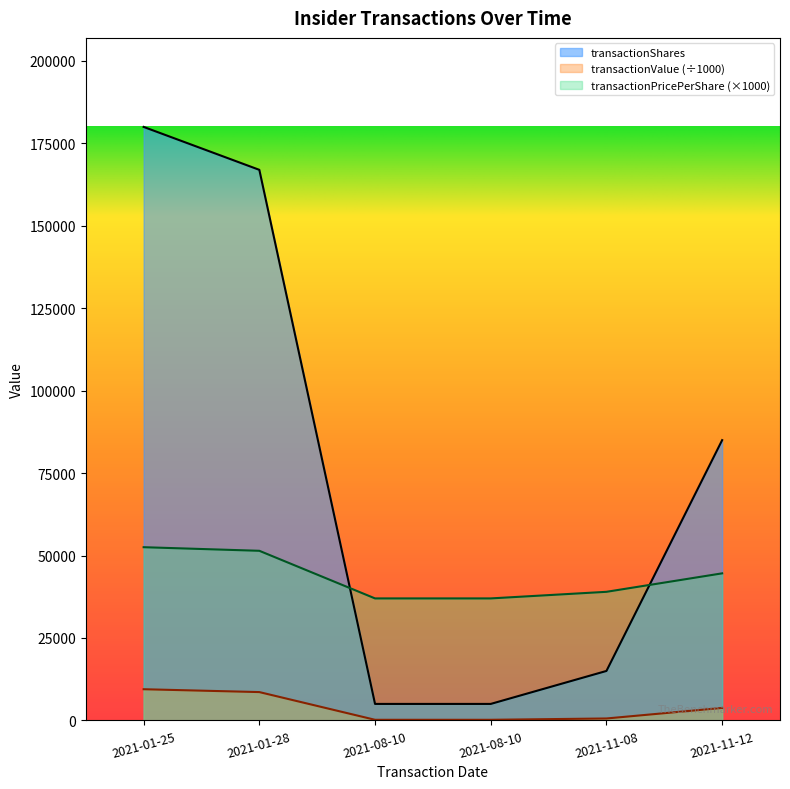

What is the label of the 5th point from the left?

2021-11-08